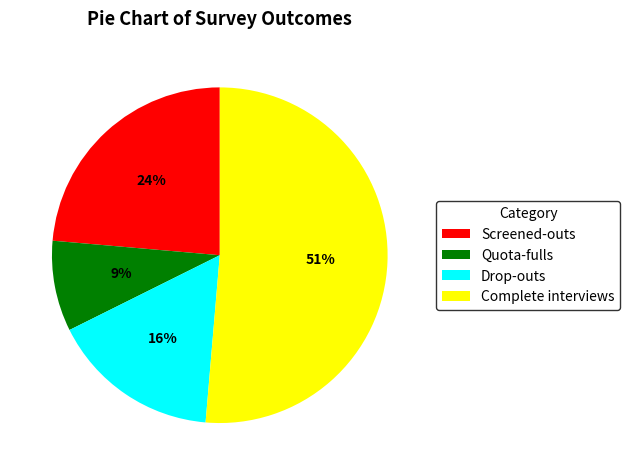

True or false: Complete interviews accounts for 51% of the total.

True